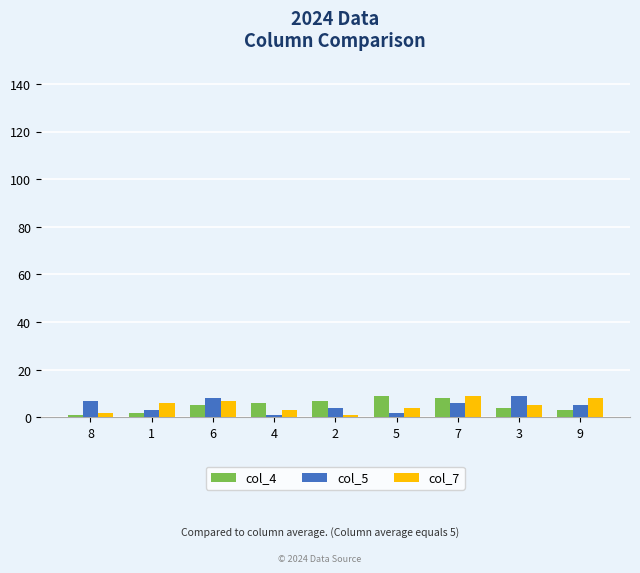

What is the sum of the col_4 values at 5 and 7?

17